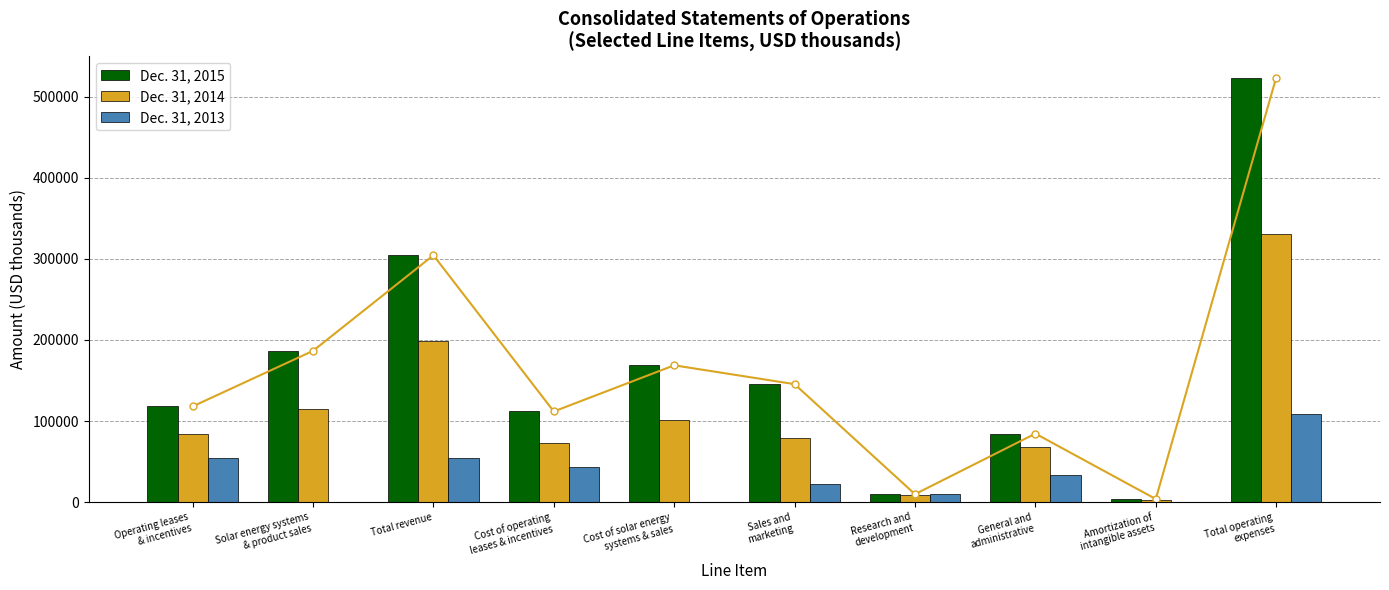

Reading left to right, extract all data points from this chart.

Dec. 31, 2015: 118004	186602	304606	111784	168751	145477	9657	84442	3695	523806
Dec. 31, 2014: 84006	114551	198557	72898	100802	78723	8386	68098	2269	331176
Dec. 31, 2013: 54740	0	54740	43088	0	22395	9984	33242	0	108709